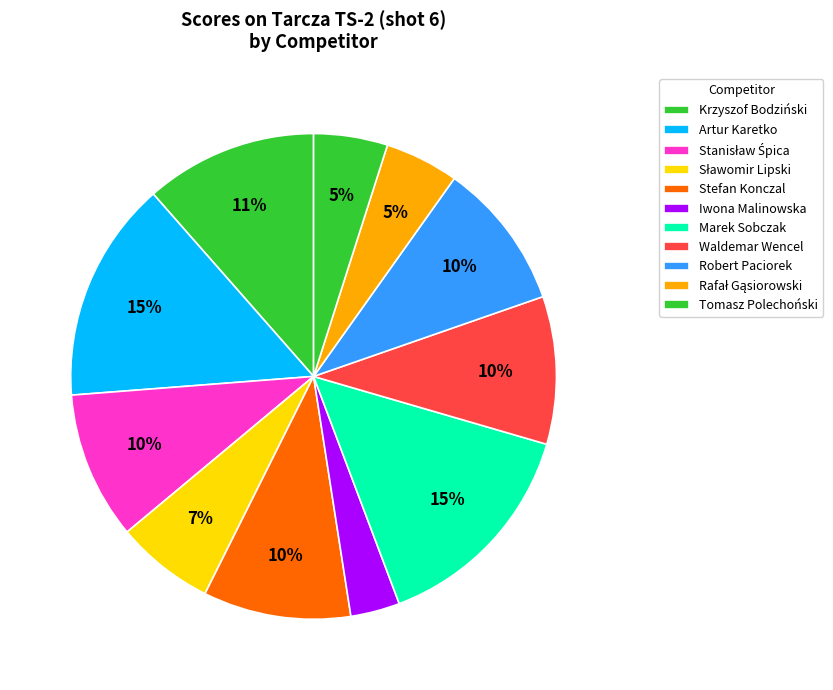

How much of the chart is everything except Stefan Konczal?

90.2%